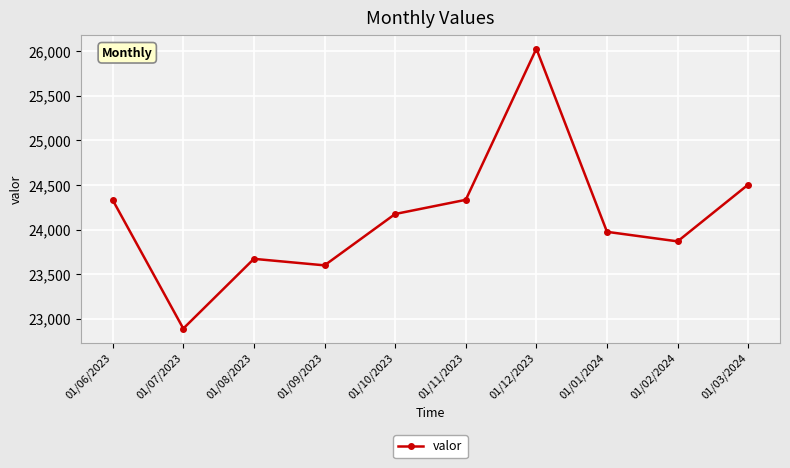

What is the sum of the values at 01/11/2023 and 01/01/2024?

48309